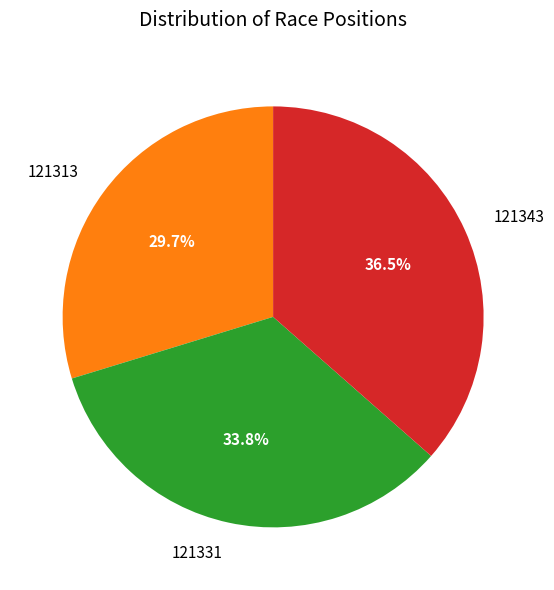

To the nearest percent, what is the difference between the 121343 and 121313 slice percentages?

7%